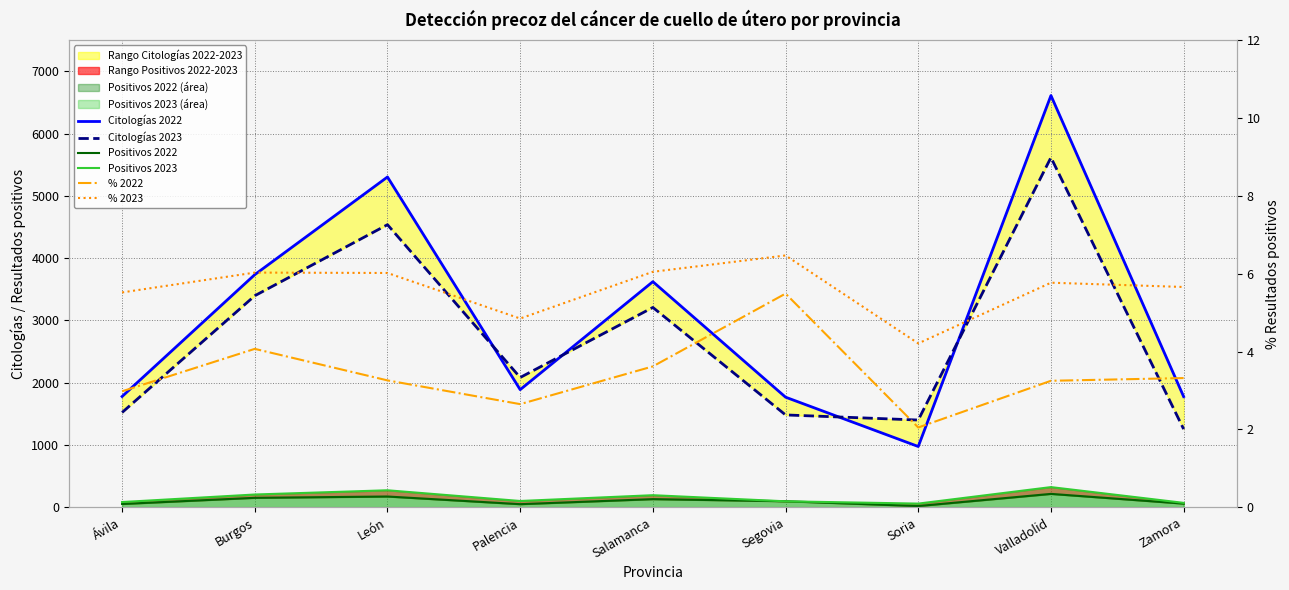

Which category has the lowest value across all series?

Soria